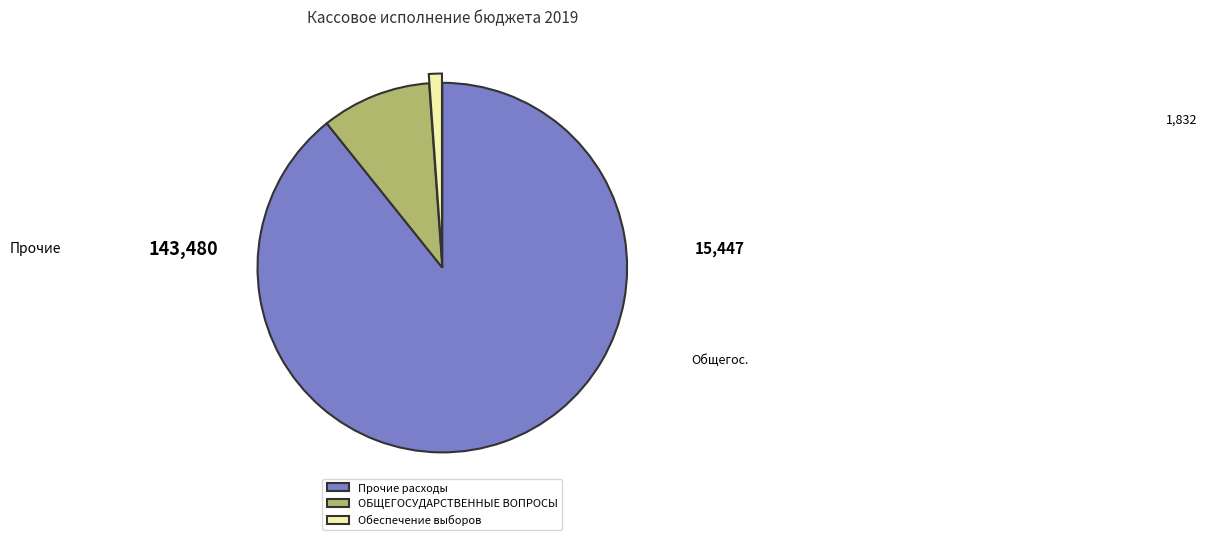

Does any single category account for the majority?

Yes